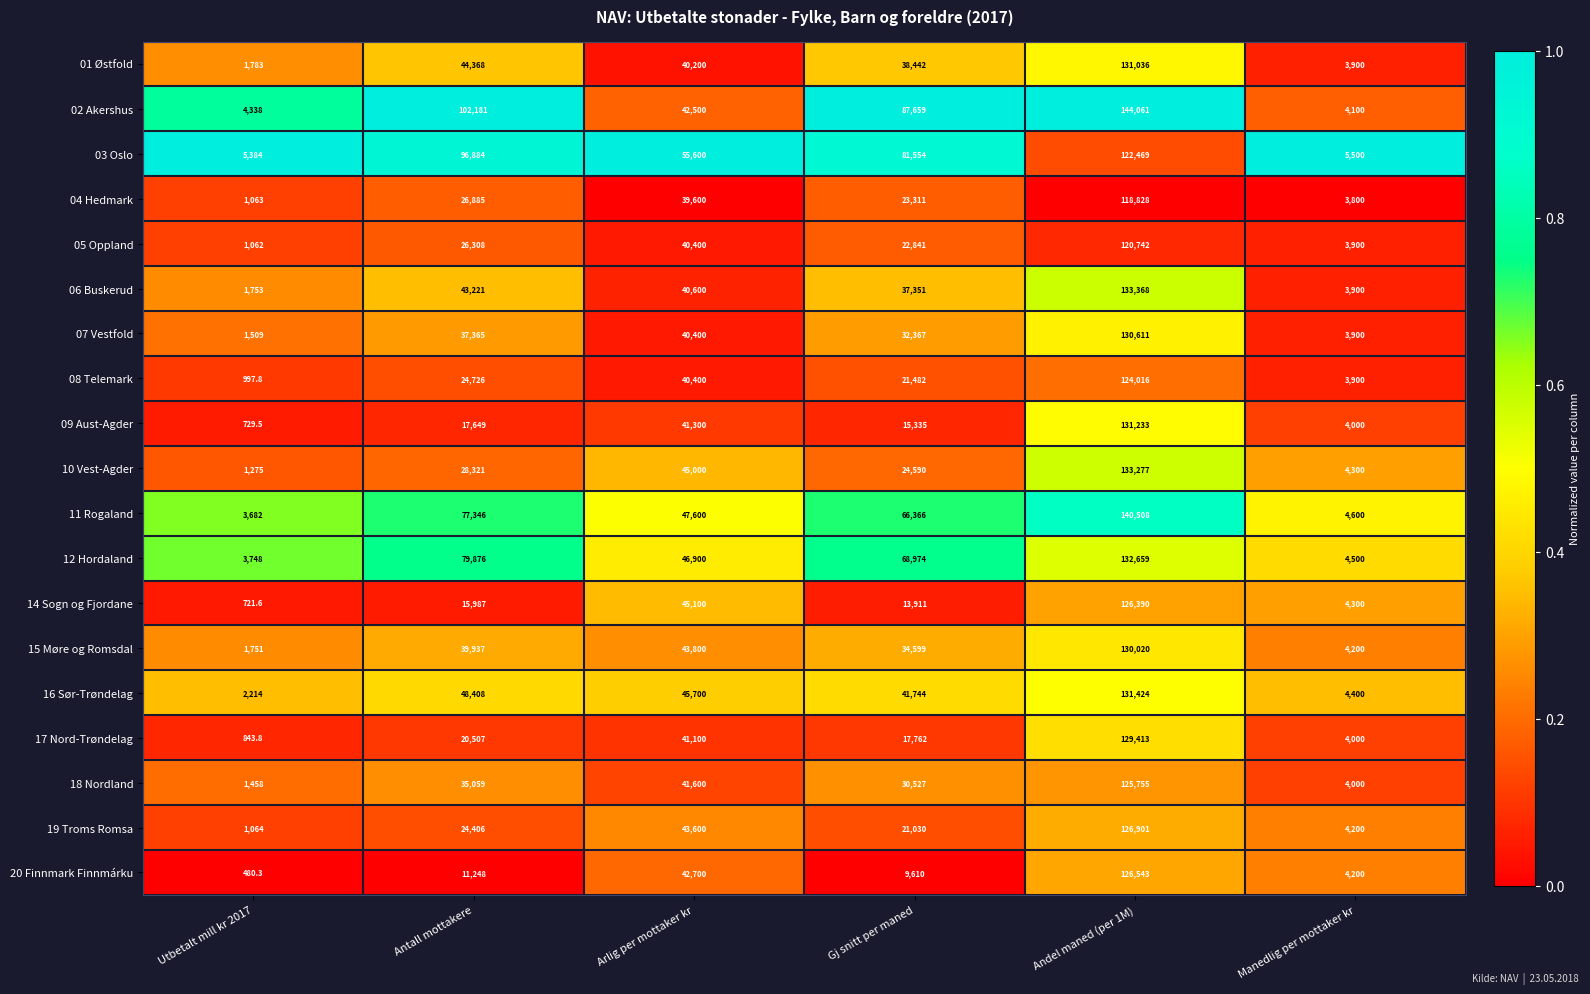

Which category has the lowest value across all series?

Utbetalt mill kr 2017